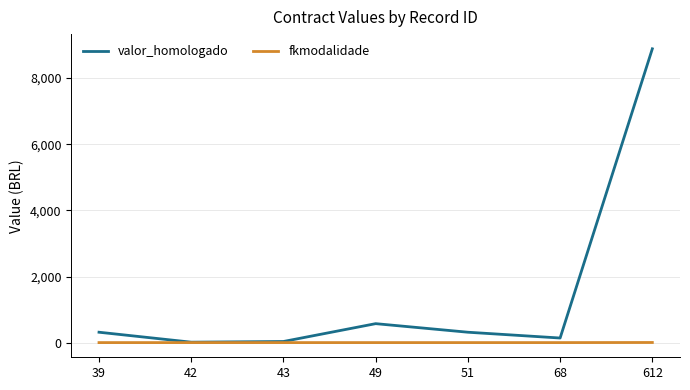

Which category has the highest value across all series?

612